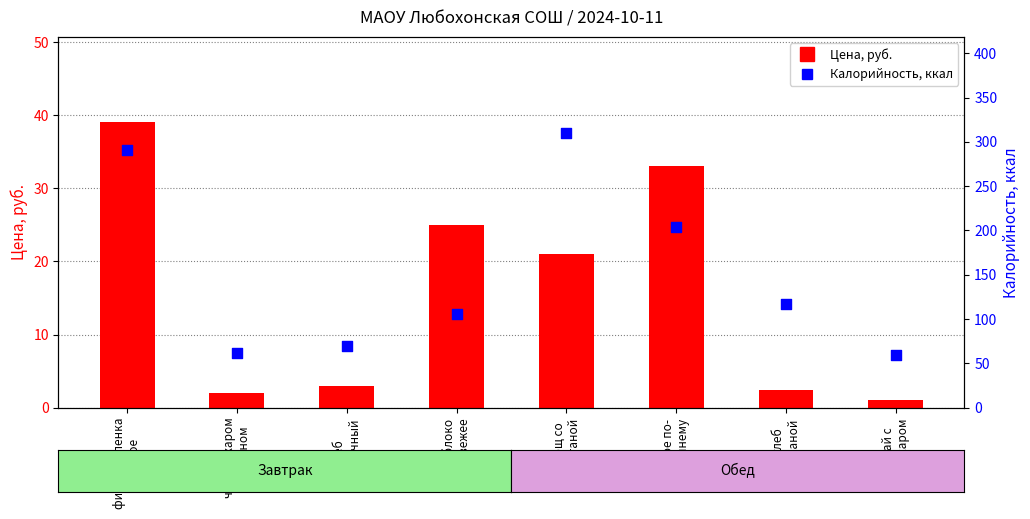

What is the total value across all series at борщ со
сметаной?

331.0